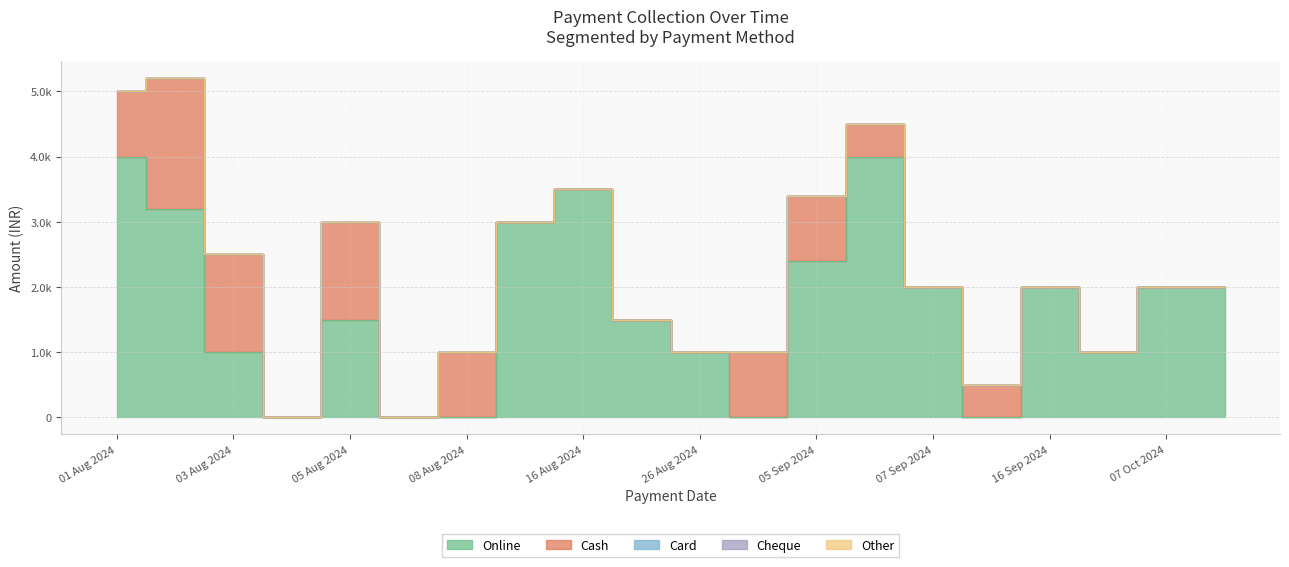

What is the label of the 18th point from the right?

2024-08-03